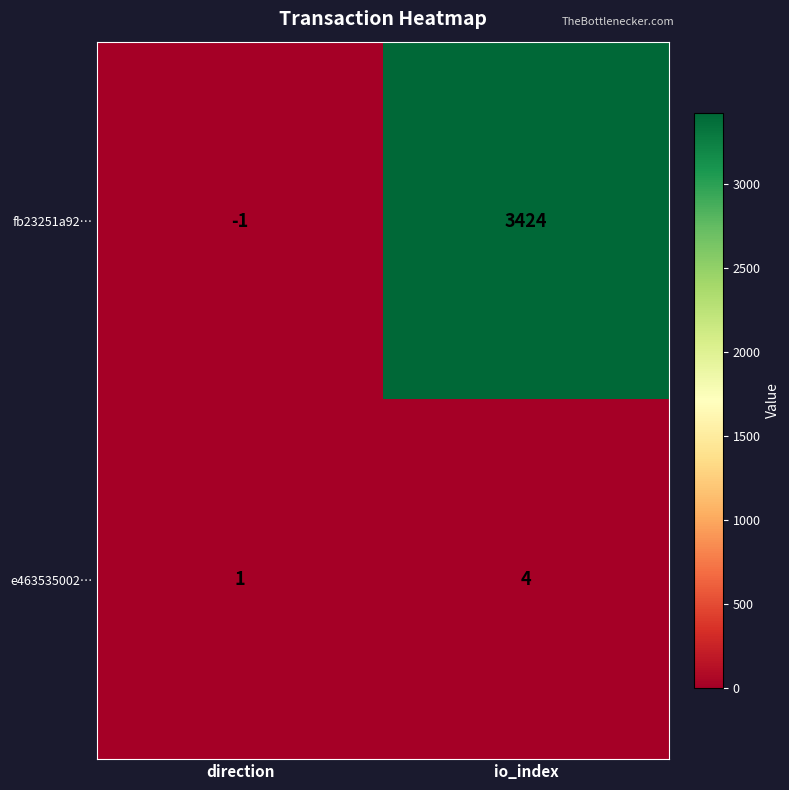

Read the fb23251a92… value at io_index.

3424